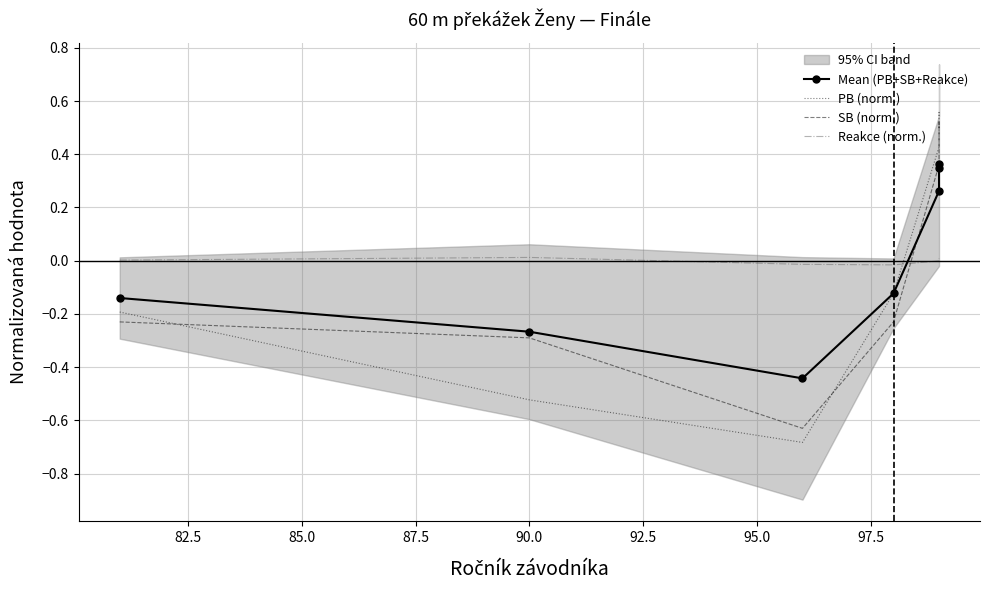

True or false: Mean (PB+SB+Reakce) has more than 0 interior local peaks.

True